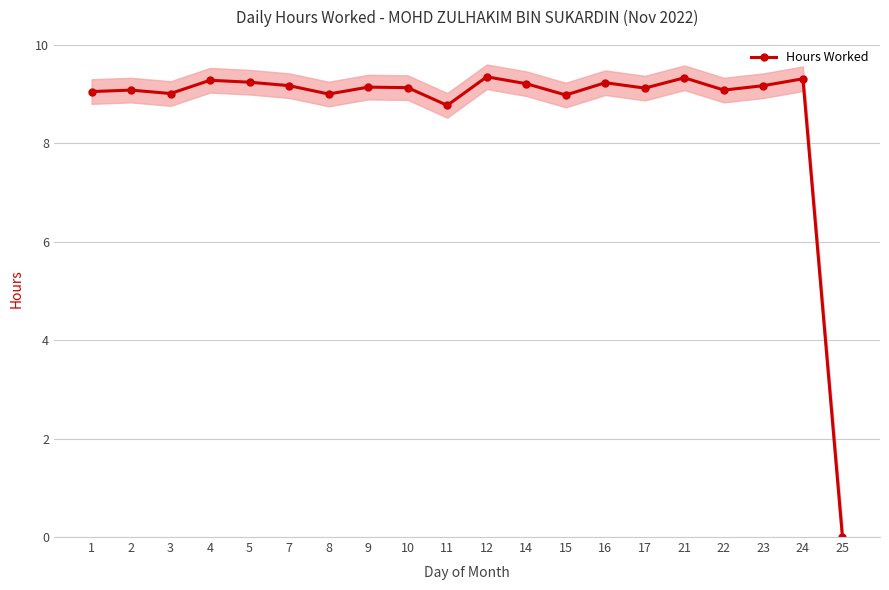

Does the chart have visible grid lines?

Yes